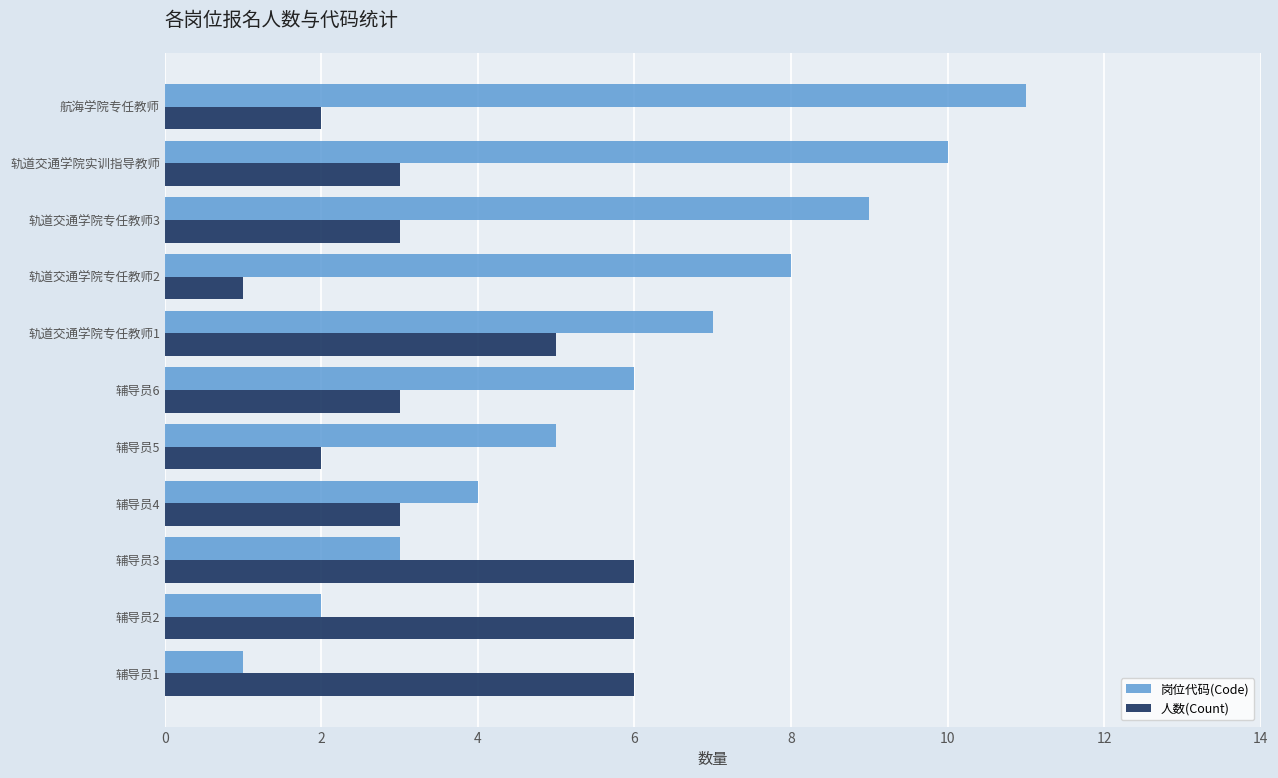

What is the average value of the 岗位代码(Code) series?

6